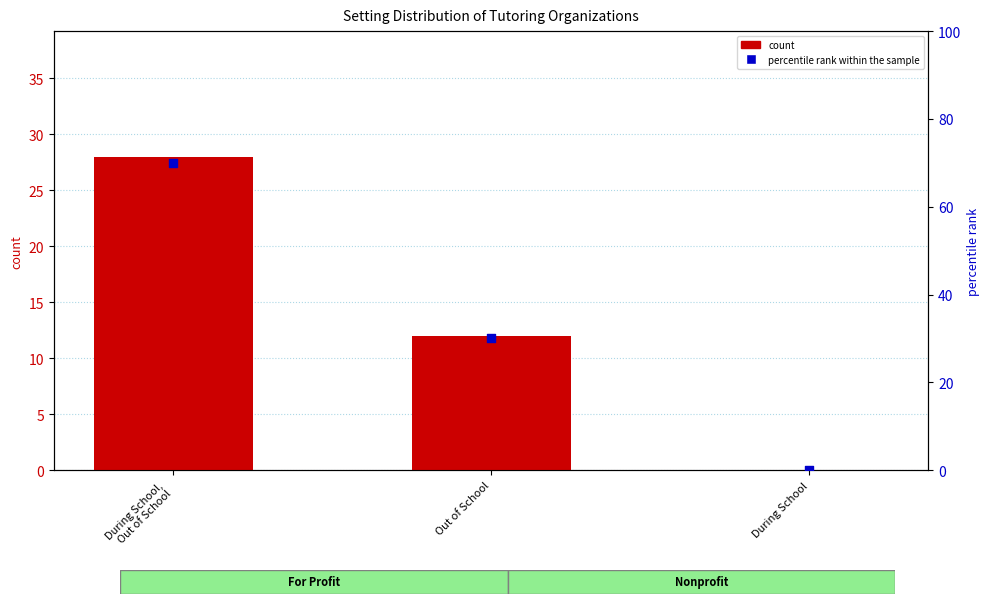

What is the total value across all series at Out of School?

42